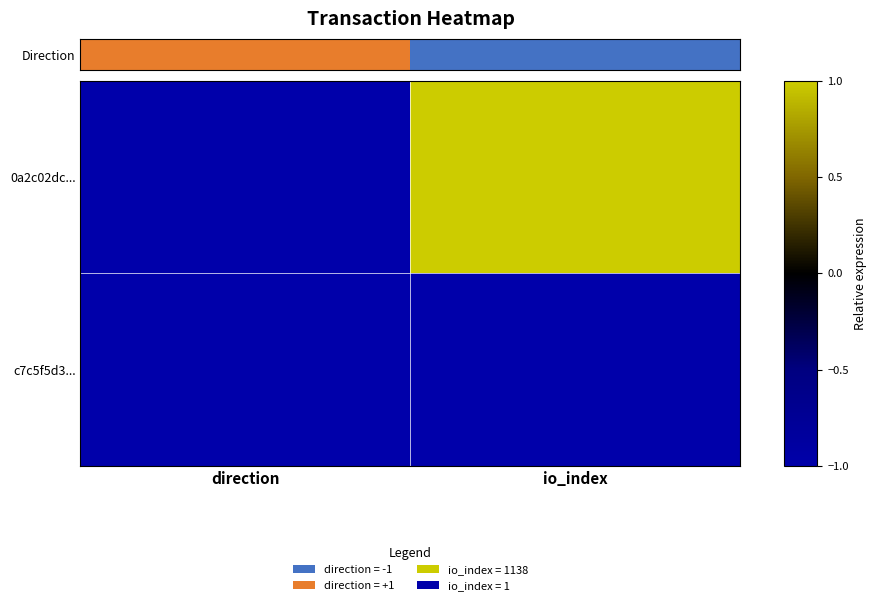

What is the smallest value displayed?

-1.0